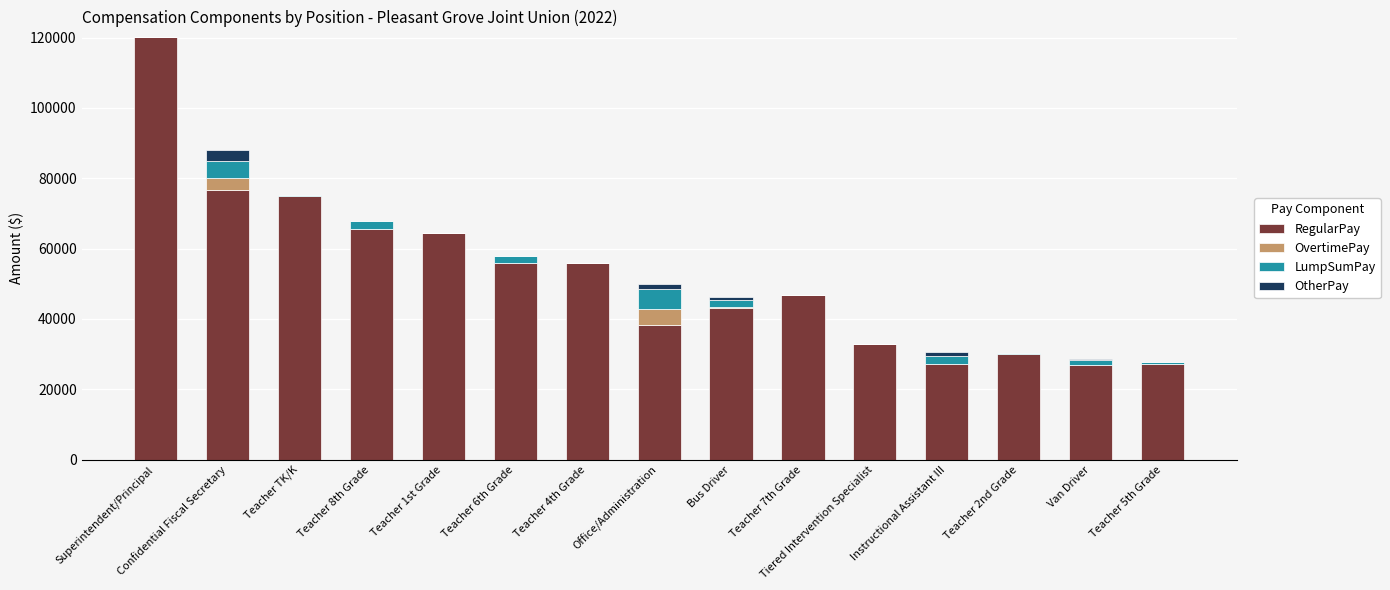

At which label does RegularPay reach its peak?

Superintendent/Principal